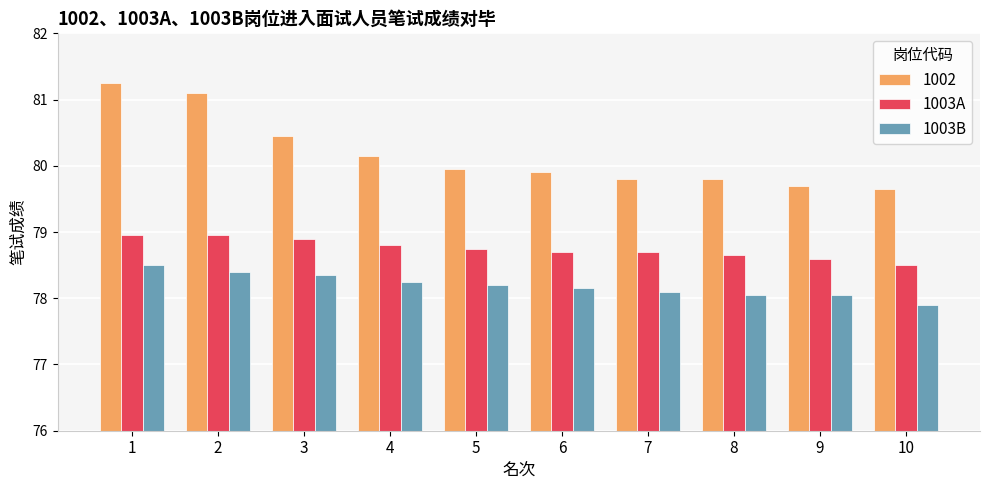

At which label does 1003B reach its peak?

1